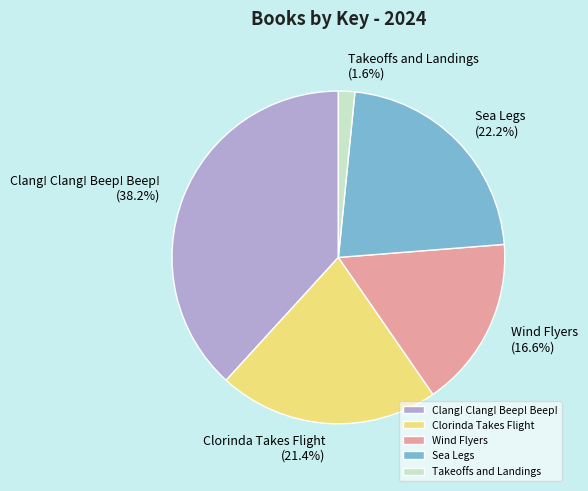

Rank the categories by value from highest to lowest.

Clang! Clang! Beep! Beep!, Sea Legs, Clorinda Takes Flight, Wind Flyers, Takeoffs and Landings